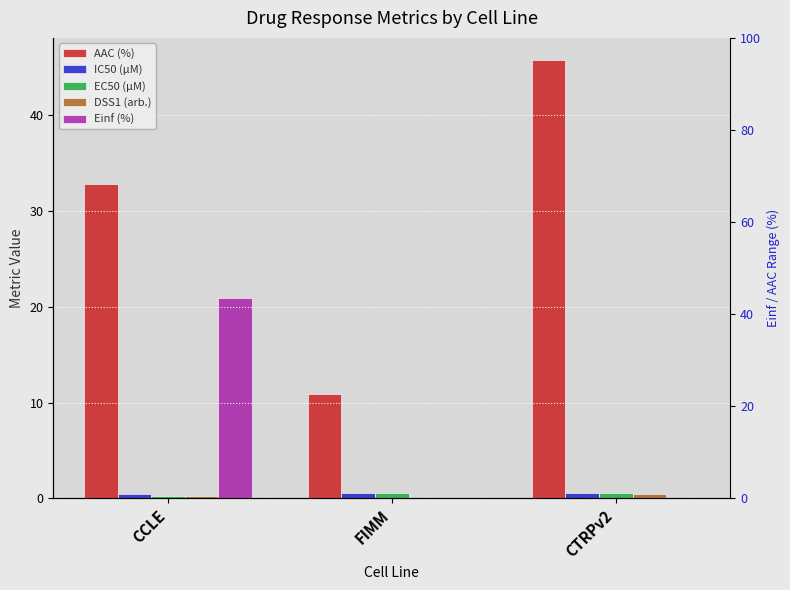

The value of EC50 (µM) at CTRPv2 is 0.6. True or false?

True